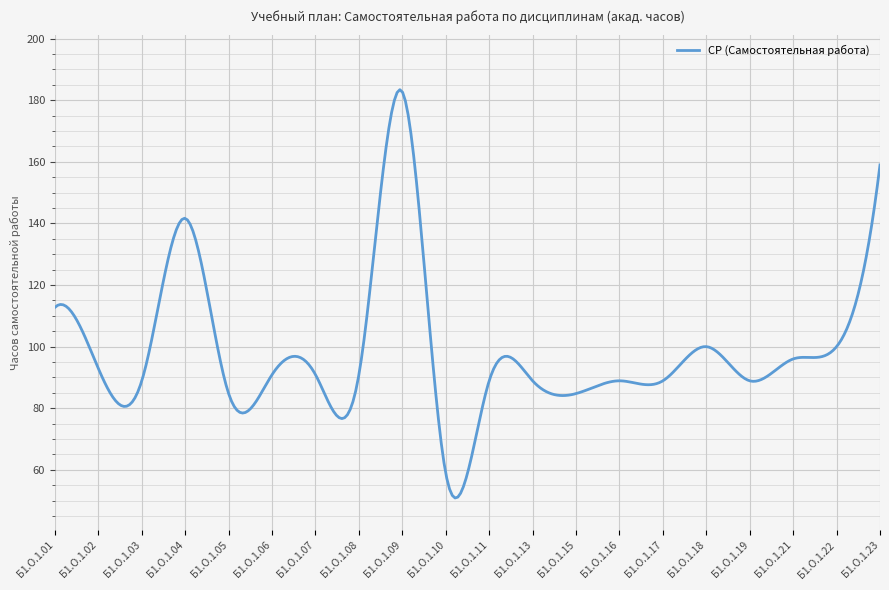

What is the difference between the second highest and second lowest values?

131.4